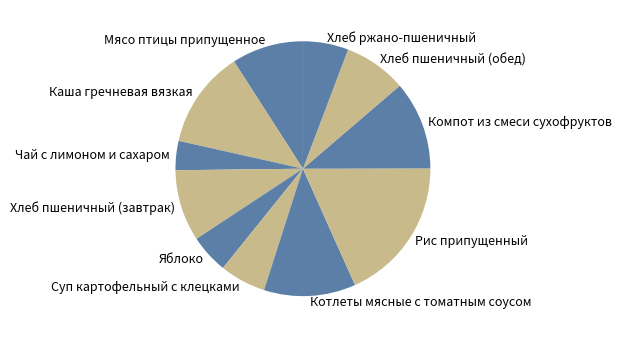

Does any single category account for the majority?

No